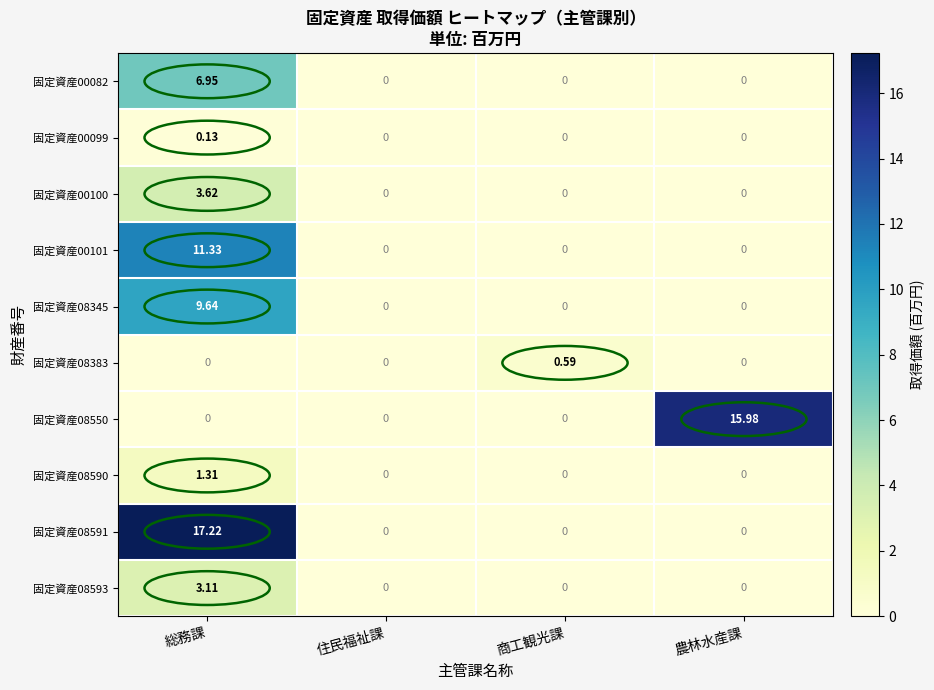

At which category does the chart reach its peak across all series?

総務課